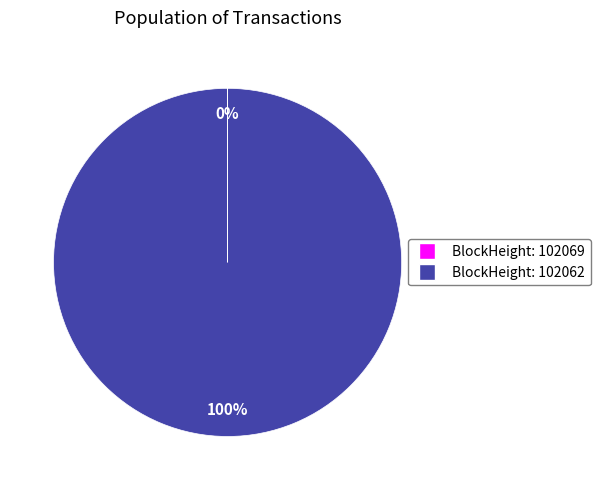

To the nearest percent, what is the difference between the largest and smallest slice percentages?

100%